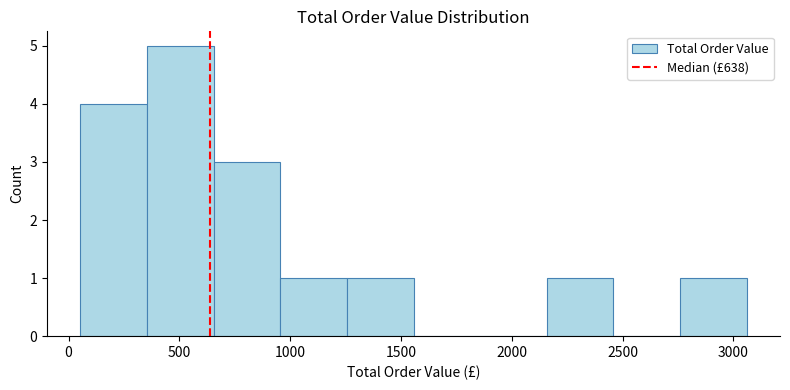

What is the height of the bar covering 2750 to 3050 on the x-axis? Neither the bar edges nor the heights are printed on the chart, so give them approximately, as read against the axes.

1